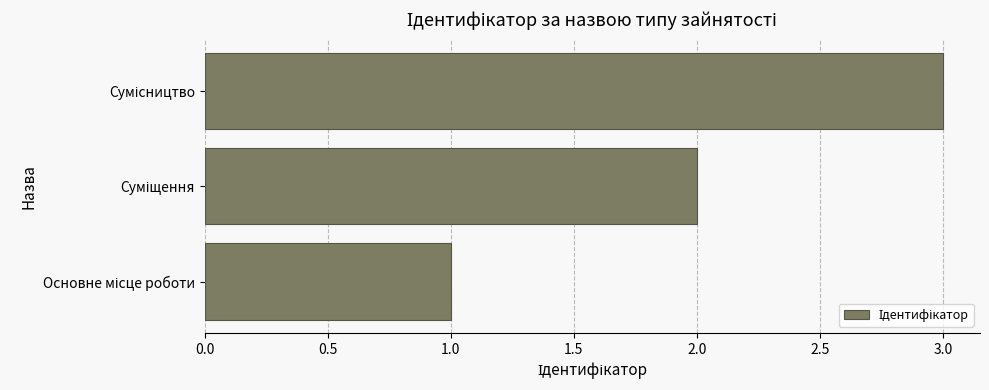

What is the sum of all values?

6